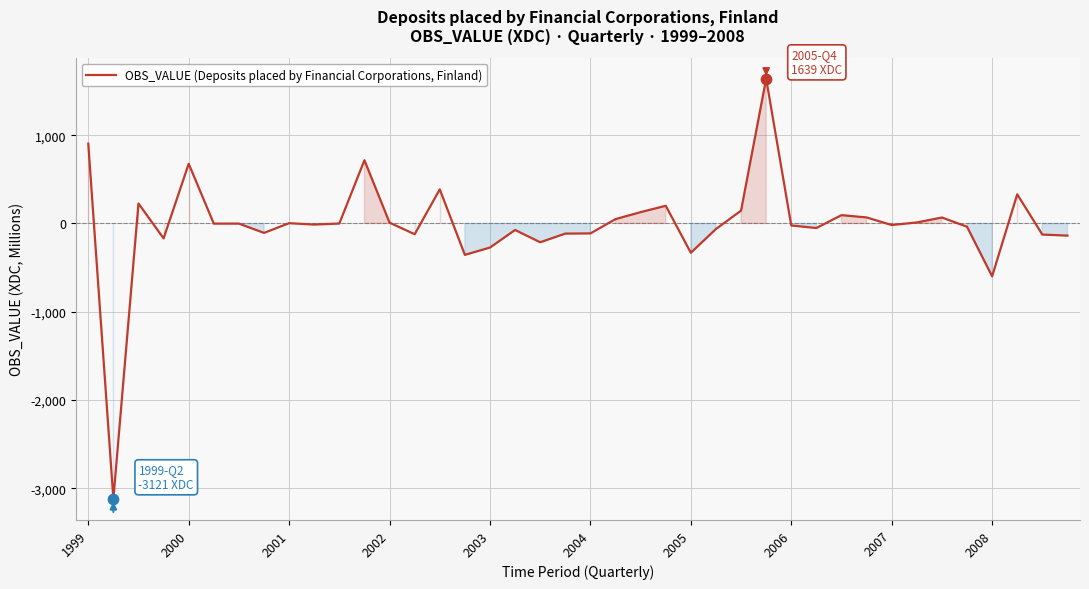

What is the minimum value shown in the chart?

-3121